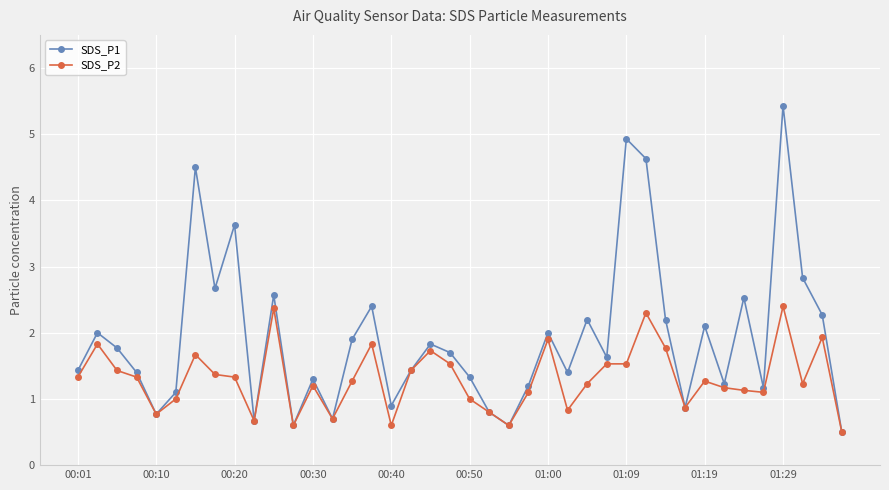

Which series has the largest range (max minus min)?

SDS_P1